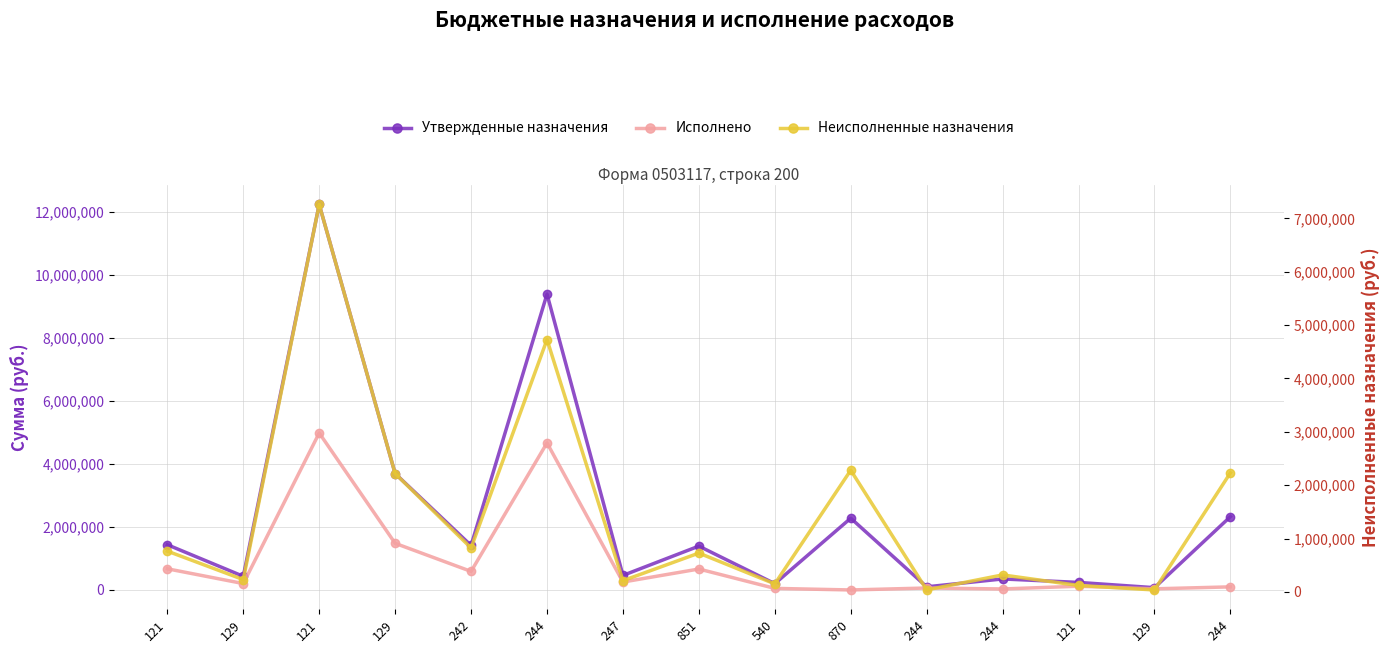

How many distinct data groups are displayed?

3